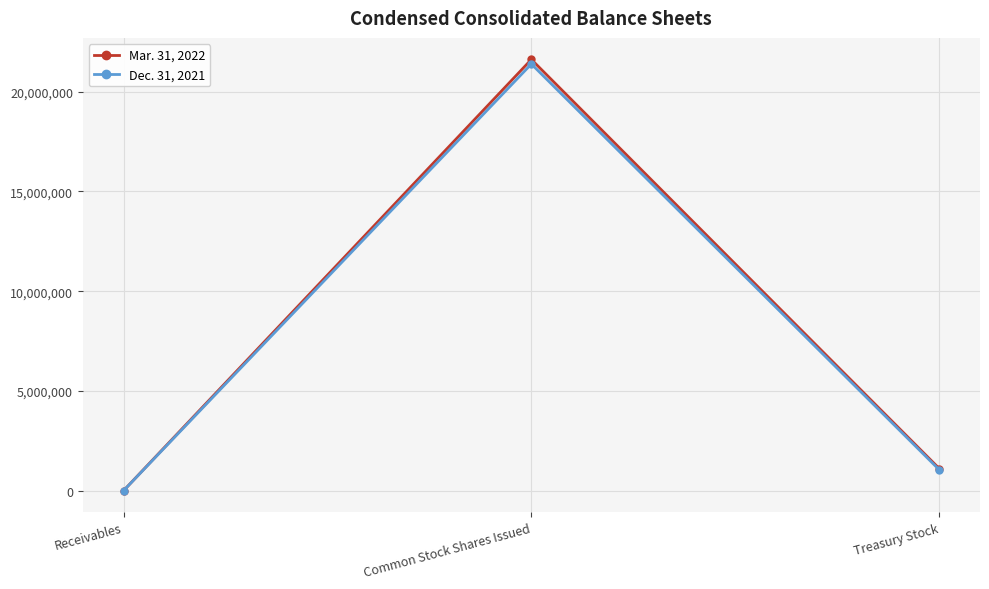

How many lines are shown in the chart?

2